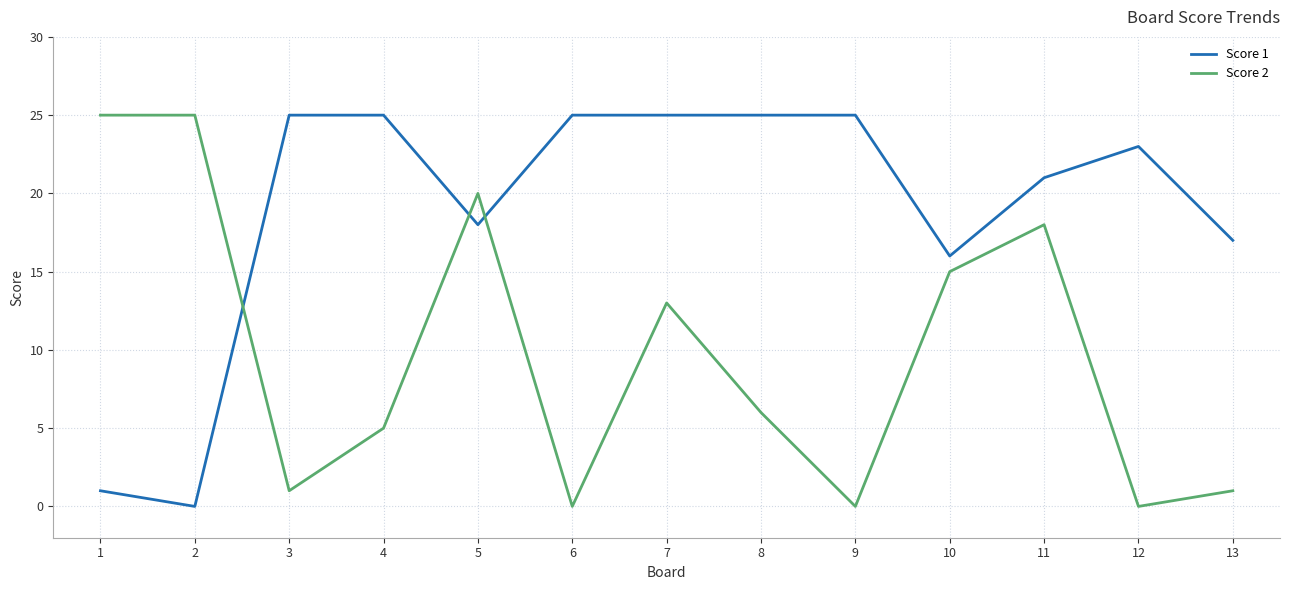

What is the maximum value shown in the chart?

25